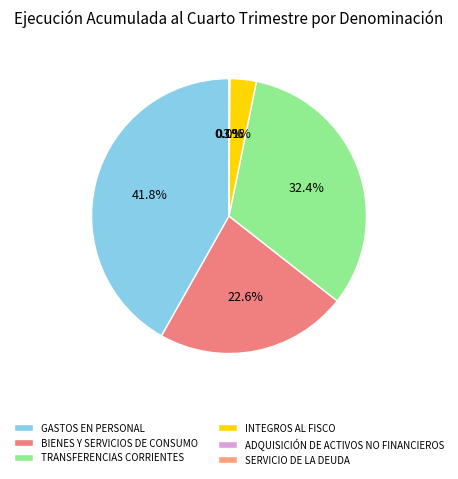

To the nearest percent, what is the difference between the largest and smallest slice percentages?

42%